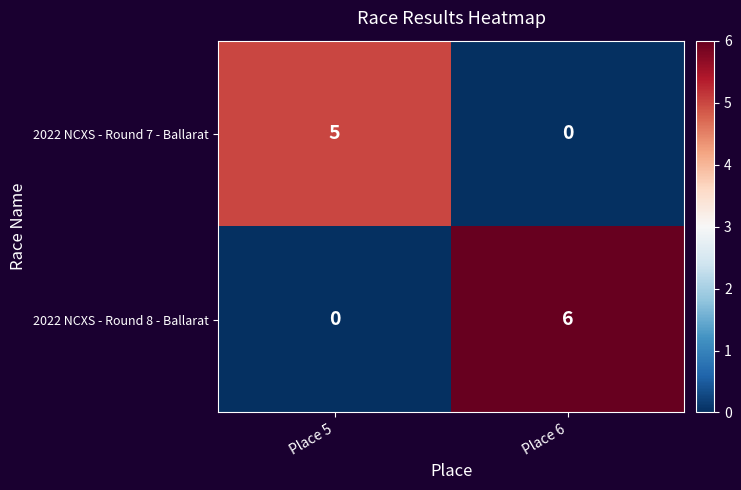

The value of 2022 NCXS - Round 7 - Ballarat at Place 5 is 5. True or false?

True